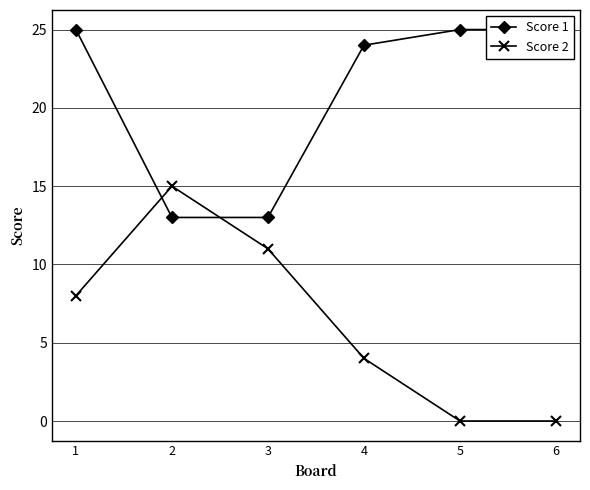

Which series has the largest range (max minus min)?

Score 2